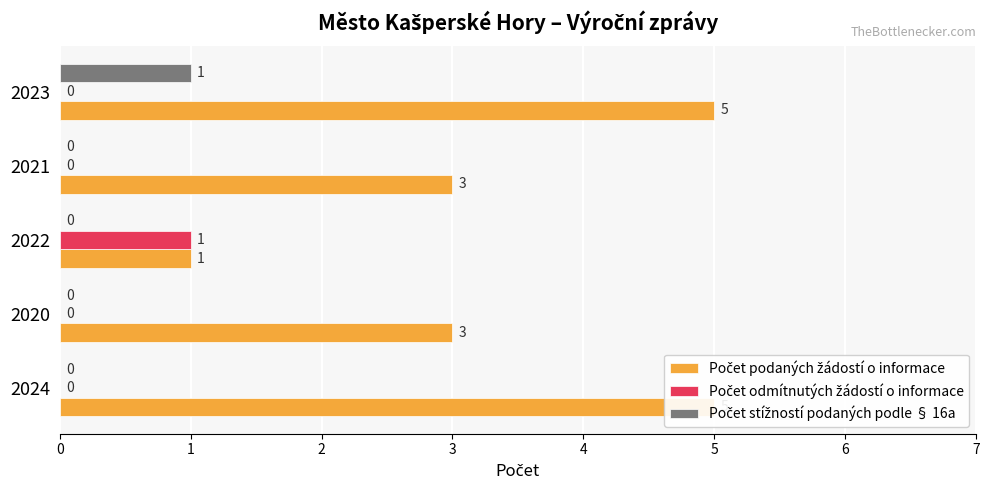

What is the total value across all series at 2023?

6